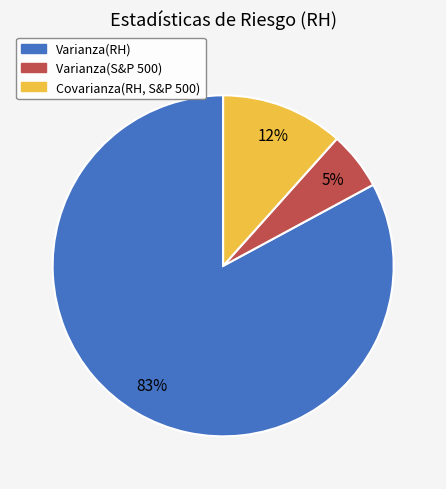

Do Varianza(RH) and Covarianza(RH, S&P 500) together represent more than half of the pie?

Yes